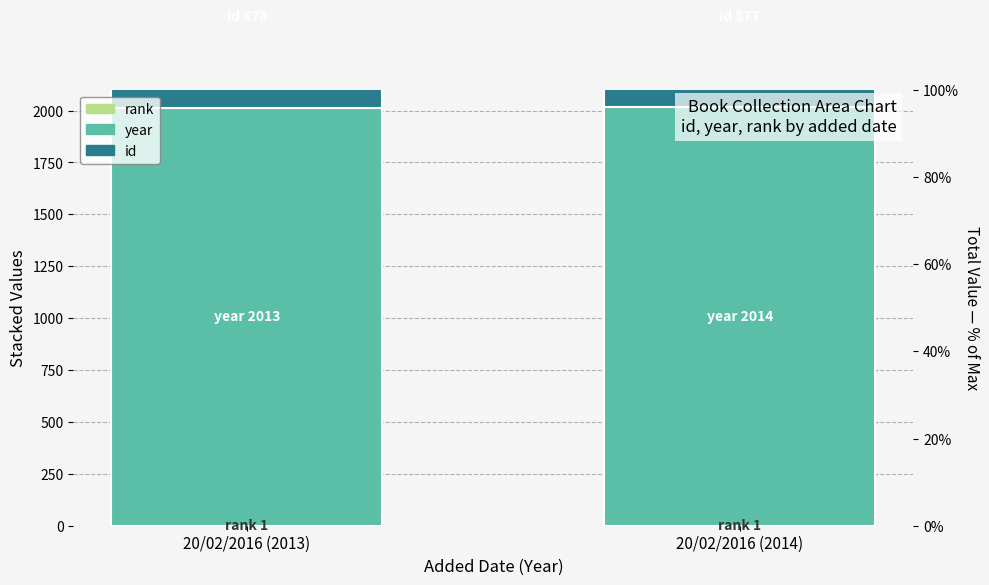

Between 20/02/2016 (2013) and 20/02/2016 (2014), which is larger?

20/02/2016 (2013)